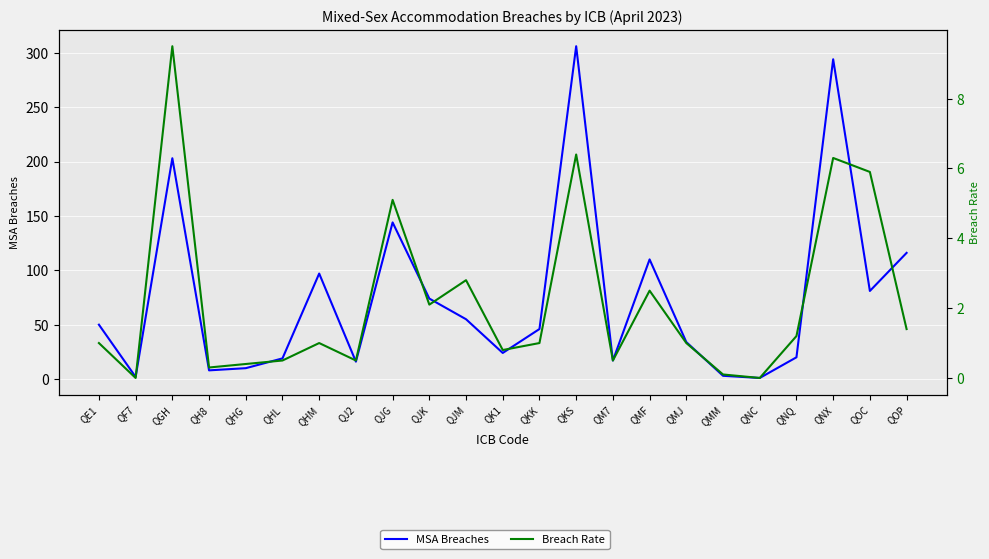

Where is the first local maximum for Breach Rate?

QGH